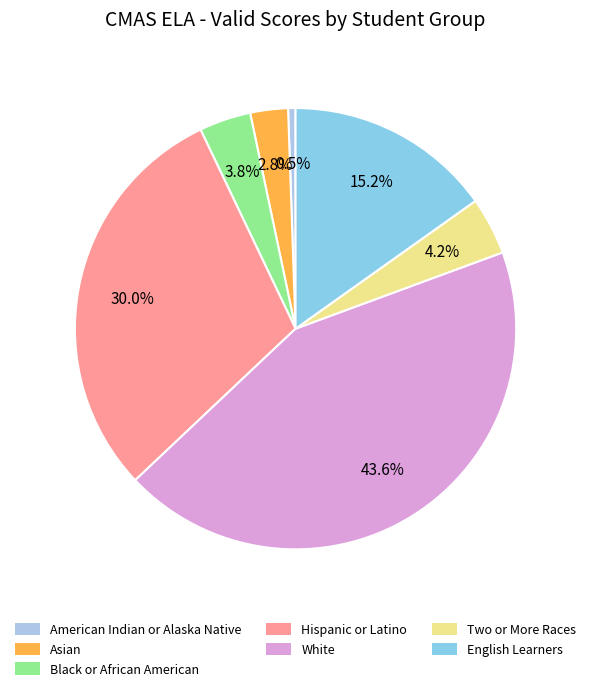

Rank the categories by value from highest to lowest.

White, Hispanic or Latino, English Learners, Two or More Races, Black or African American, Asian, American Indian or Alaska Native